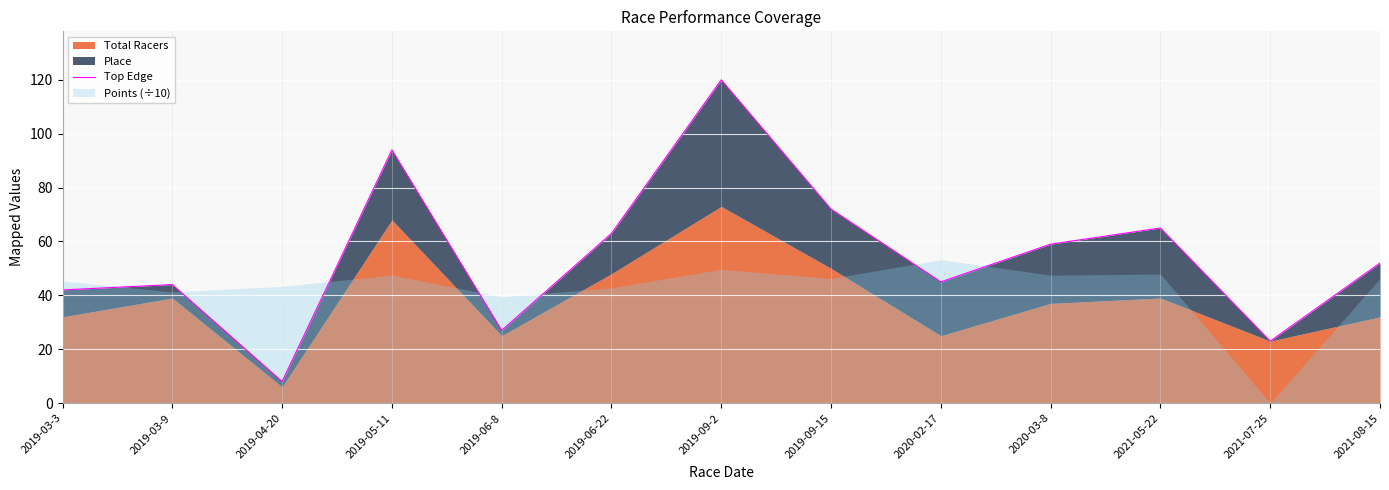

What is the sum of all values?

714